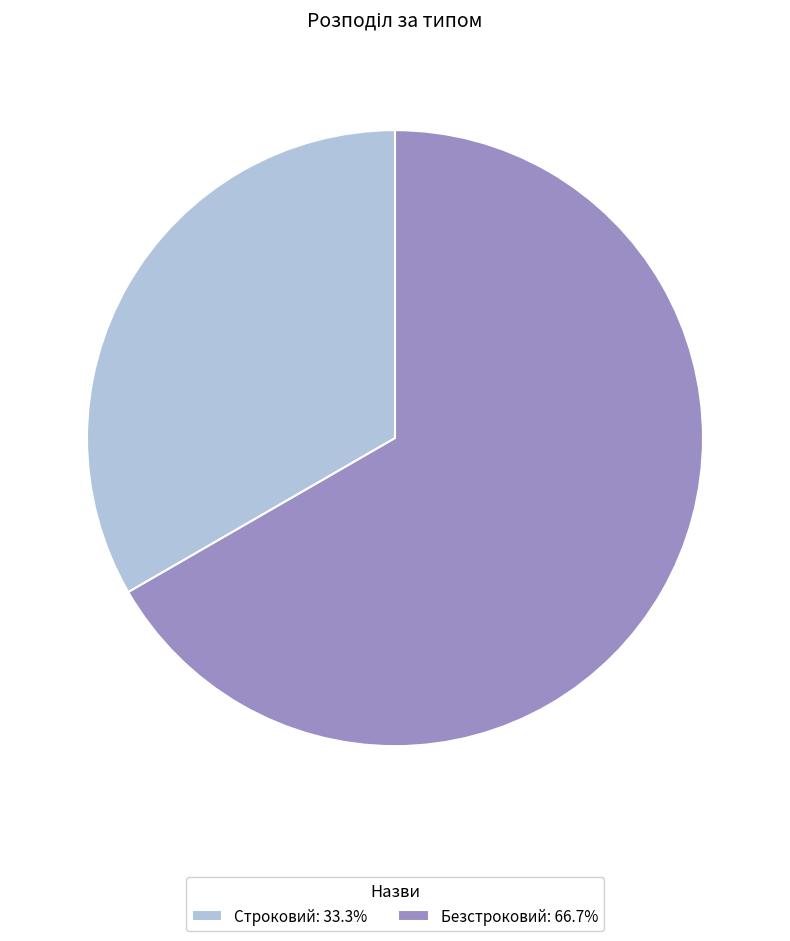

Combined, do Строковий: 33.3% and Безстроковий: 66.7% account for over 50%?

Yes